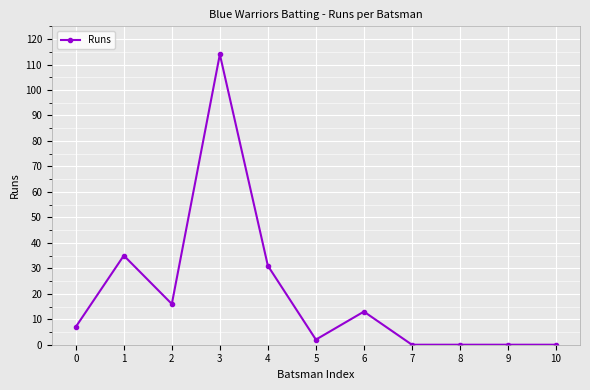

Reading left to right, list all the values displayed in this chart.

0=7	1=35	2=16	3=114	4=31	5=2	6=13	7=0	8=0	9=0	10=0